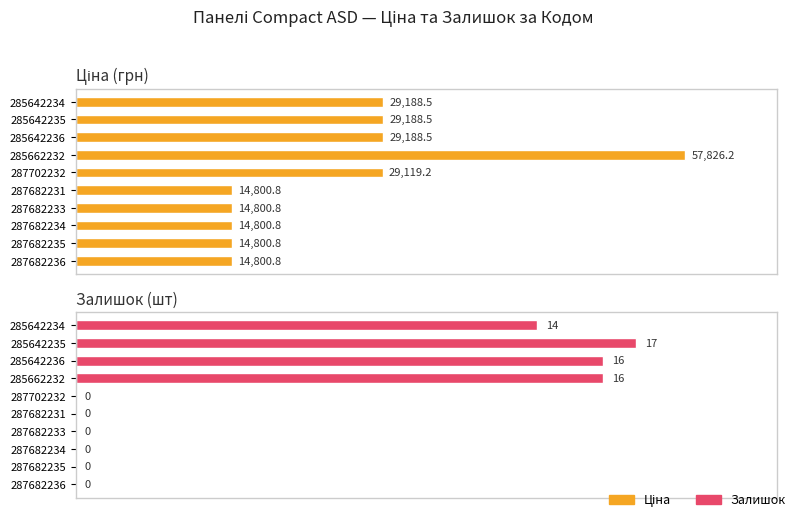

Which series has the largest range (max minus min)?

Ціна